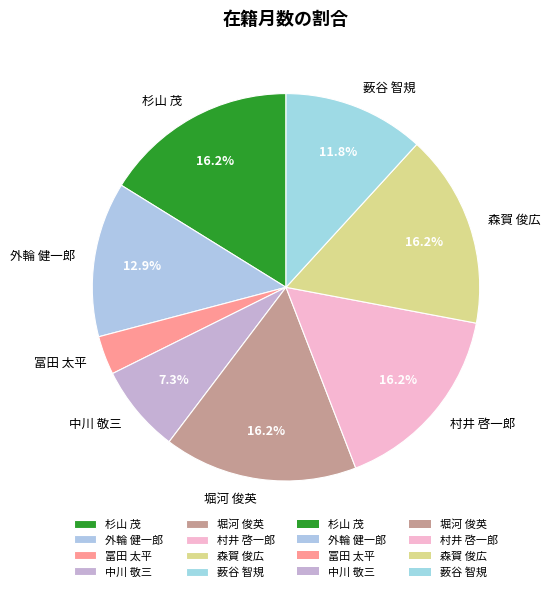

Does 冨田 太平 represent more than half of the total?

No